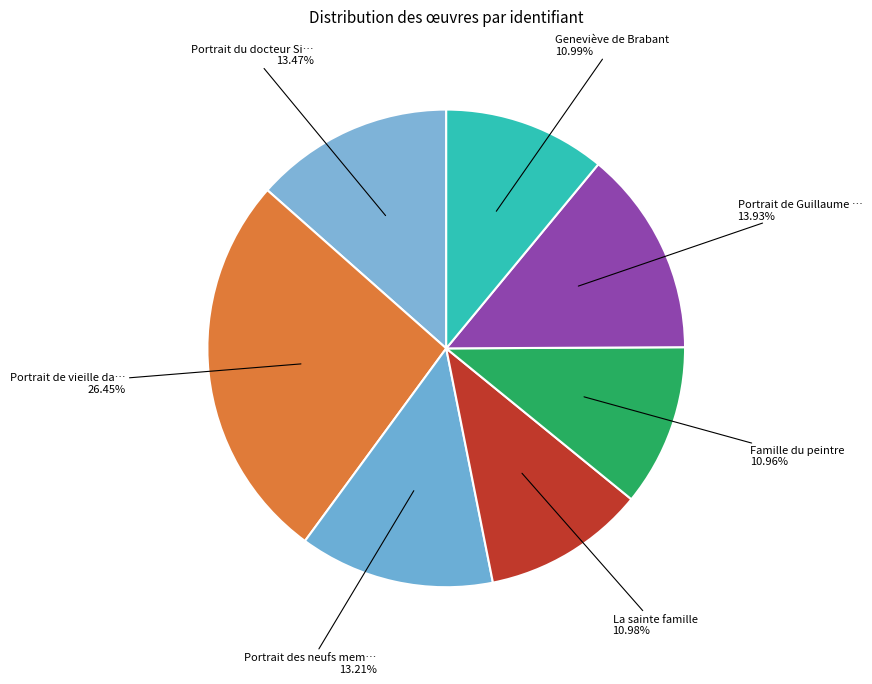

How many slices are in this pie chart?

7